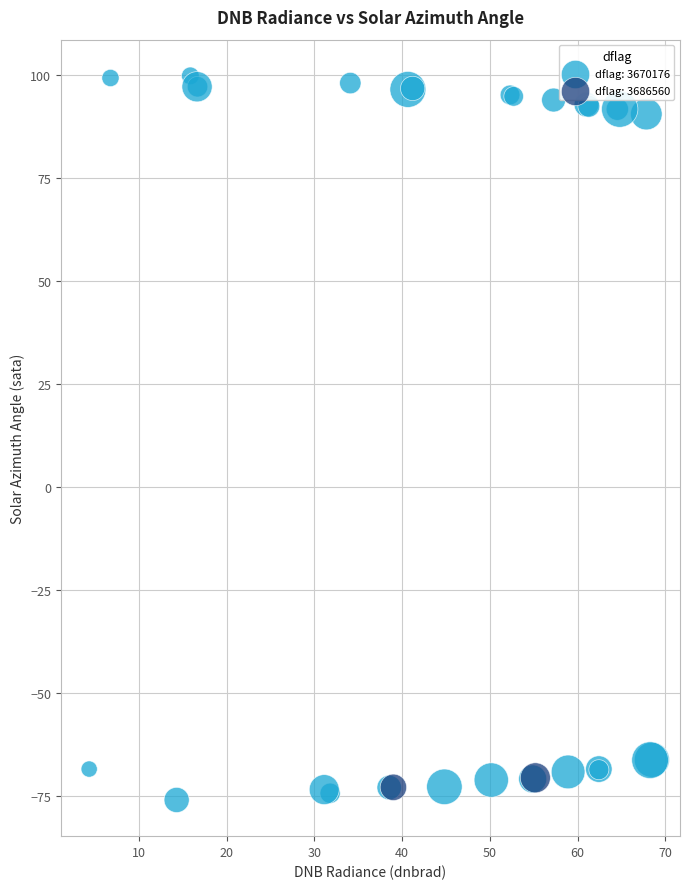

Which series has the widest spread of Y values?

dflag: 3670176